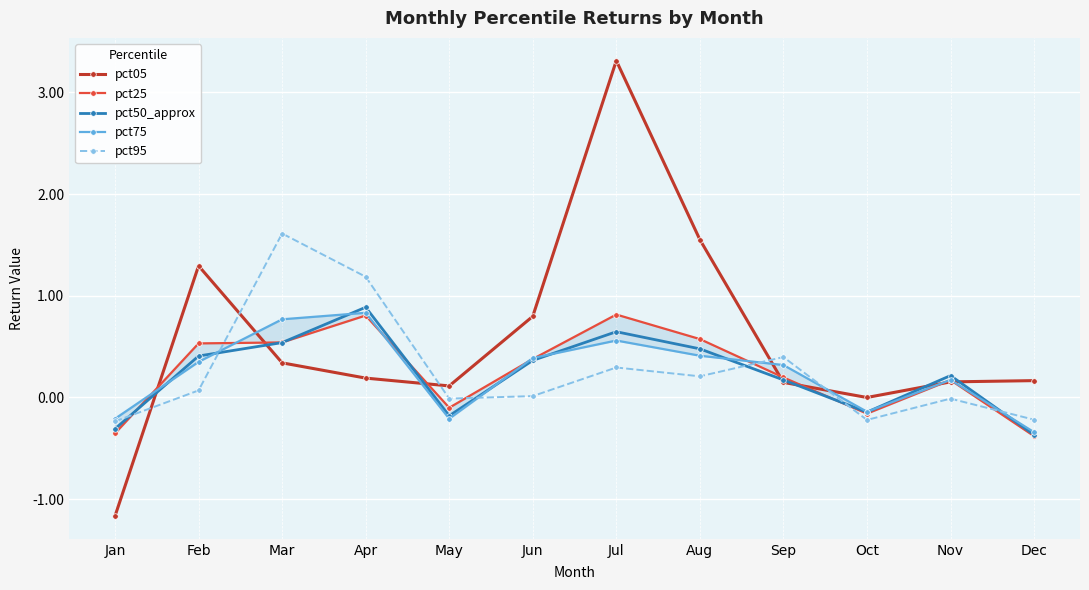

Is it true that pct75 equals -0.2 at Dec?

False